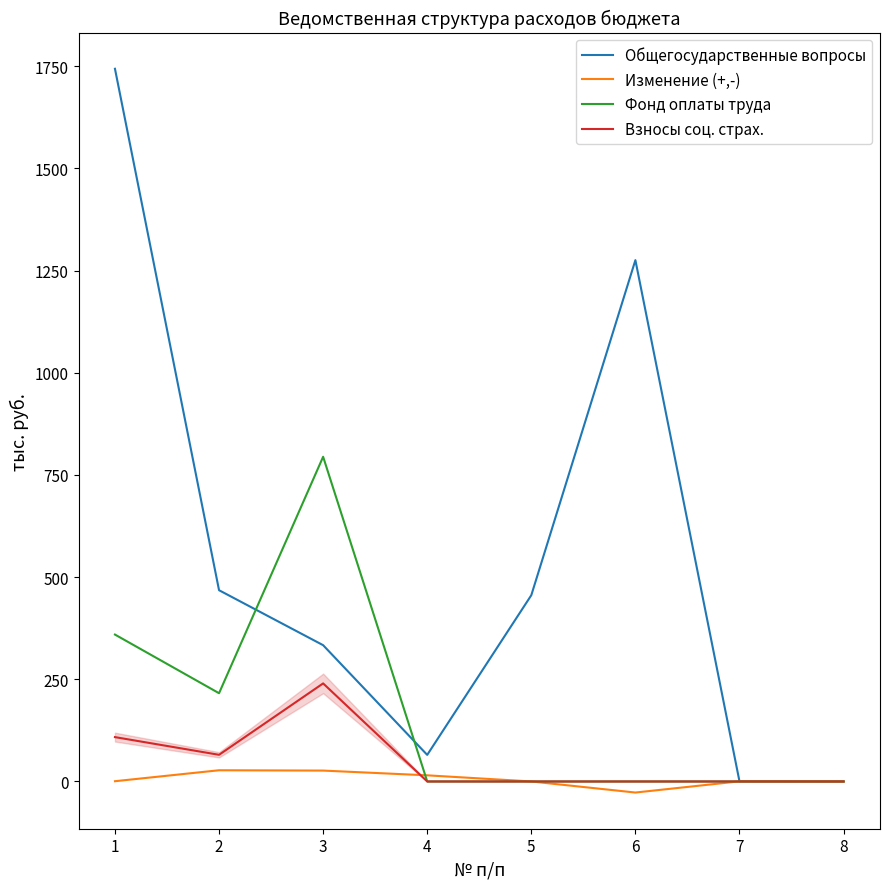

Rank the series by their maximum value, from lowest to highest.

Изменение (+,-), Взносы соц. страх., Фонд оплаты труда, Общегосударственные вопросы